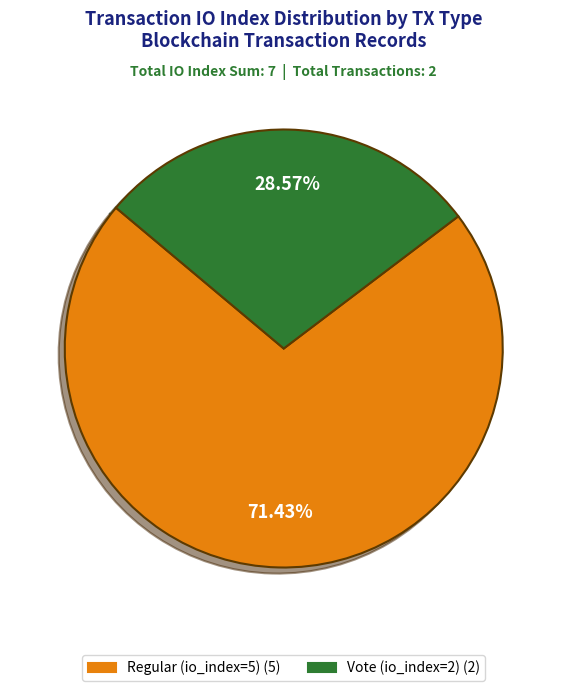

To the nearest percent, what is the combined percentage of Regular (io_index=5) and Vote (io_index=2)?

100%